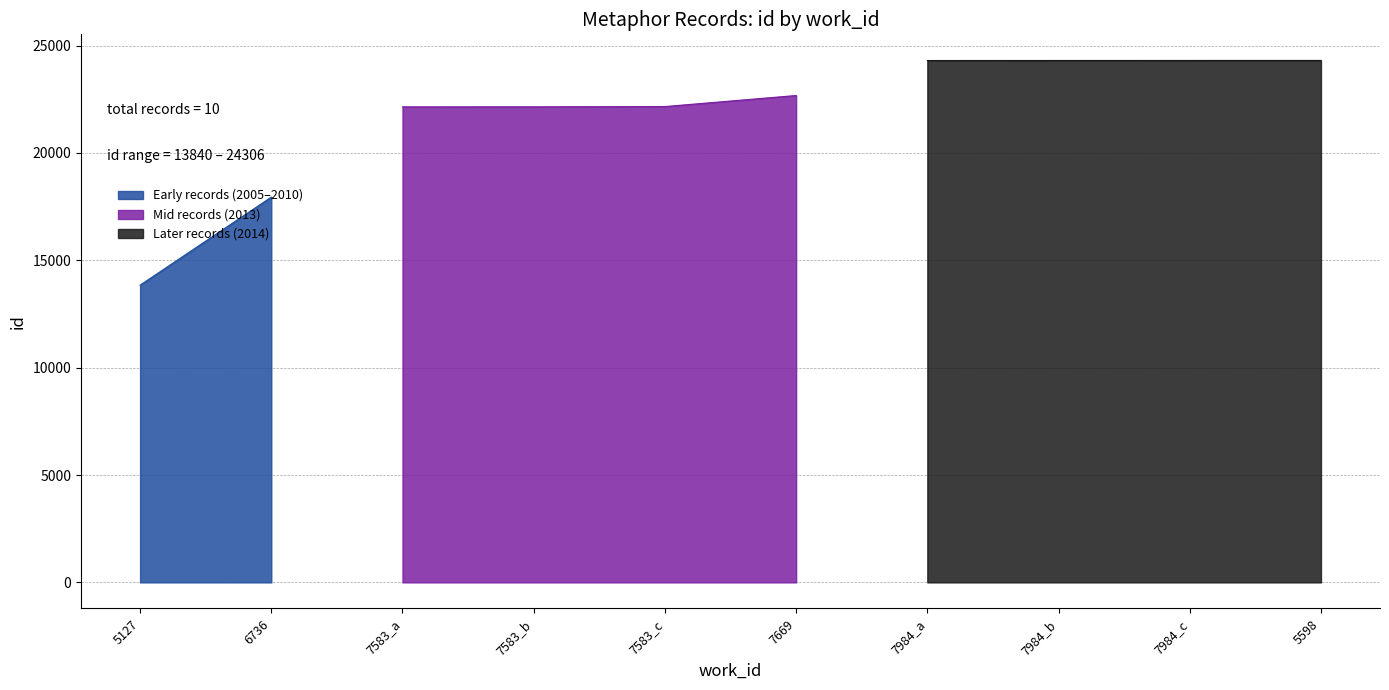

What is the value of the 7th point from the left?

24302